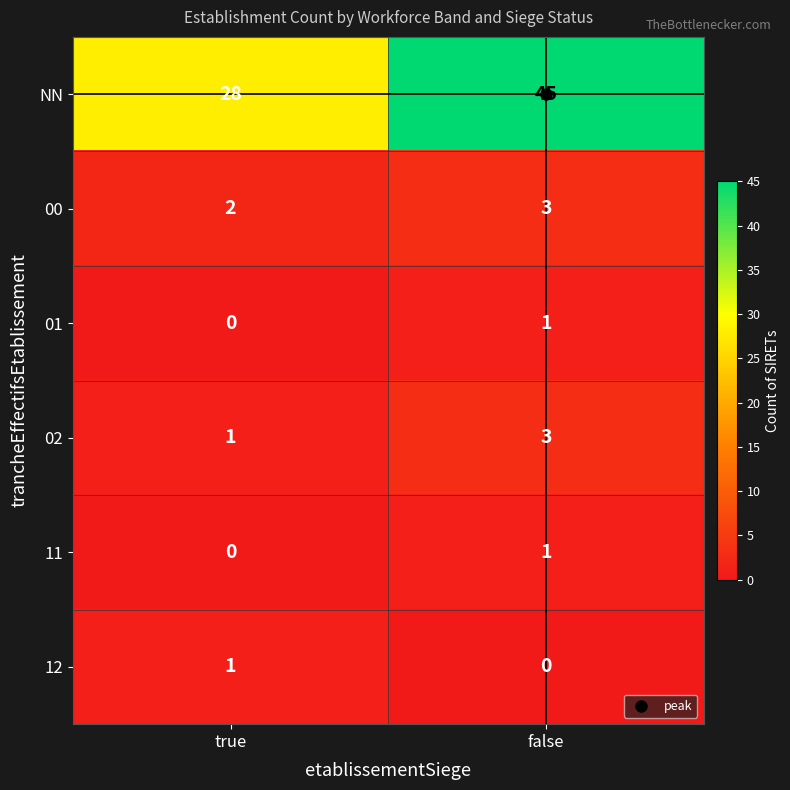

How many categories are shown in the chart?

2